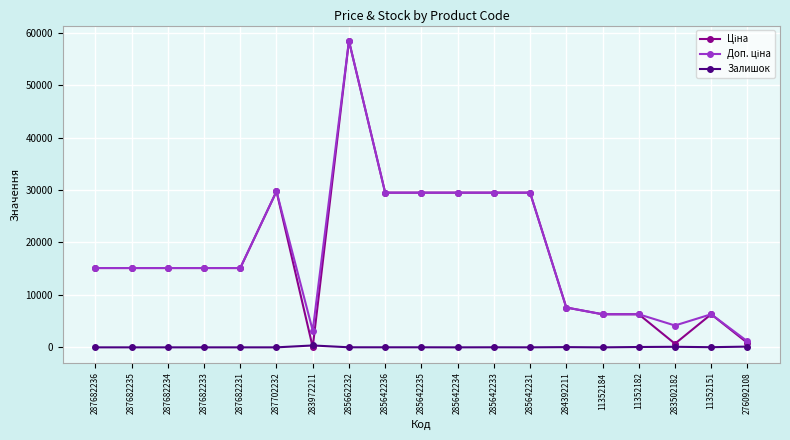

At which category does the chart reach its peak across all series?

285662232